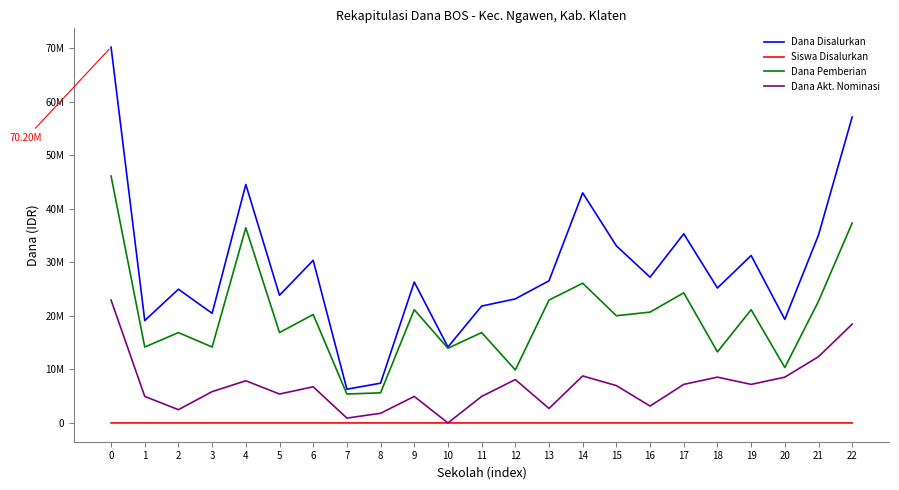

Reading left to right, extract all data points from this chart.

Dana Disalurkan: 0=70200000	1=19125000	2=24975000	3=20475000	4=44550000	5=23850000	6=30375000	7=6300000	8=7425000	9=26325000	10=14175000	11=21825000	12=23175000	13=26550000	14=42975000	15=33075000	16=27225000	17=35325000	18=25200000	19=31275000	20=19350000	21=35100000	22=57150000
Siswa Disalurkan: 0=163	1=45	2=67	3=52	4=107	5=58	6=74	7=16	8=20	9=66	10=34	11=51	12=56	13=69	14=108	15=79	16=65	17=85	18=60	19=78	20=48	21=86	22=137
Dana Pemberian: 0=46125000	1=14175000	2=16875000	3=14175000	4=36450000	5=16875000	6=20250000	7=5400000	8=5625000	9=21150000	10=13950000	11=16875000	12=9900000	13=22950000	14=26100000	15=20025000	16=20700000	17=24300000	18=13275000	19=21150000	20=10350000	21=22725000	22=37350000
Dana Akt. Nominasi: 0=22950000	1=4950000	2=2475000	3=5850000	4=7875000	5=5400000	6=6750000	7=900000	8=1800000	9=4950000	10=0	11=4950000	12=8100000	13=2700000	14=8775000	15=6975000	16=3150000	17=7200000	18=8550000	19=7200000	20=8550000	21=12375000	22=18450000